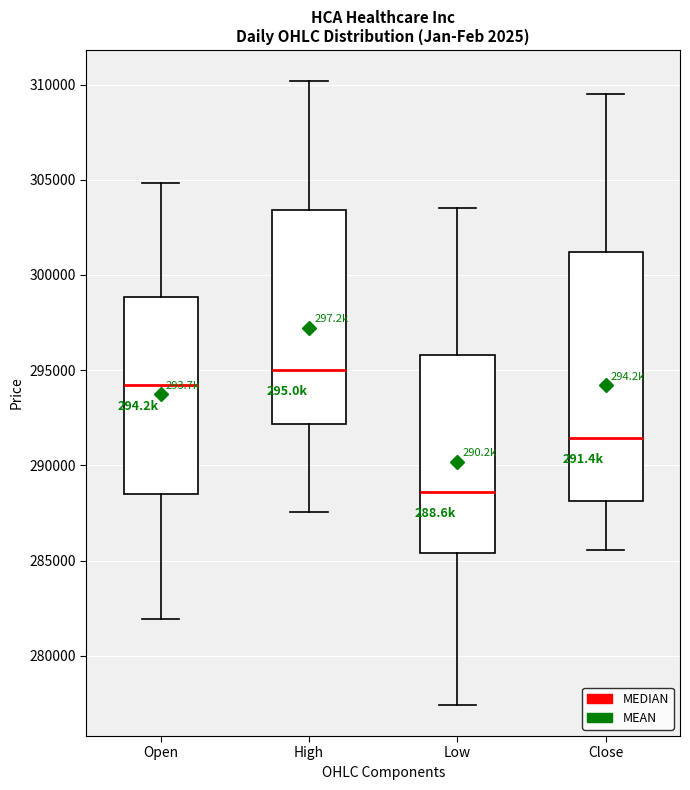

Where does the upper whisker of the box for Close end on the y-axis? The values are not printed on the chart, so give them approximately, as read against the axis.

309500